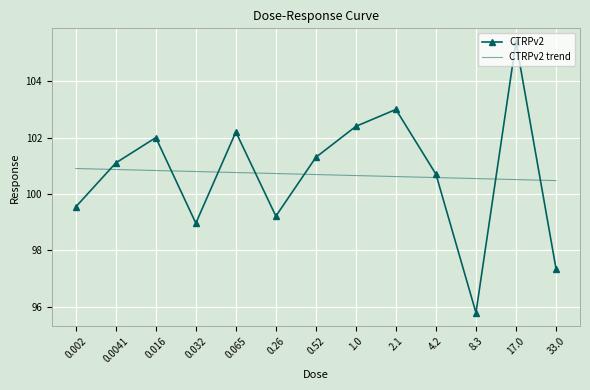

True or false: CTRPv2 trend has a value of 100.6 at 2.1.

True